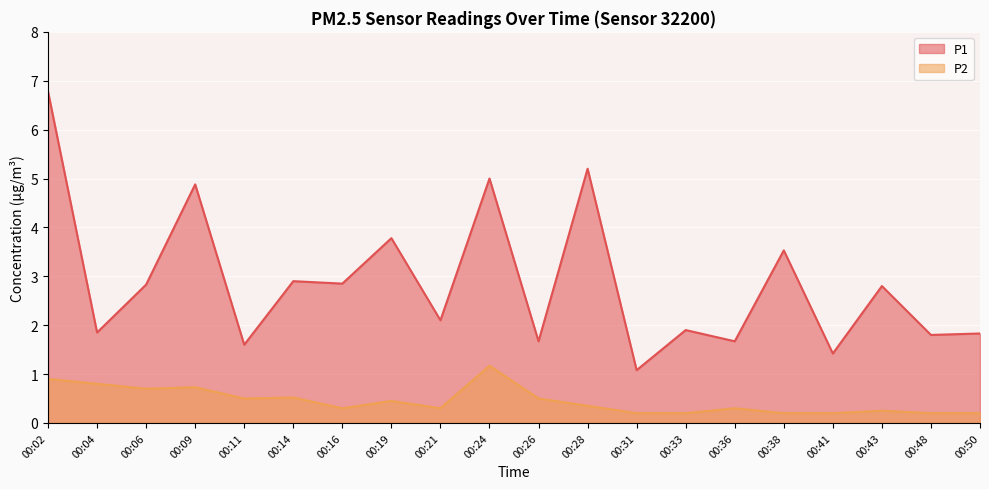

Is it true that P1 equals 1.7 at 00:36?

True